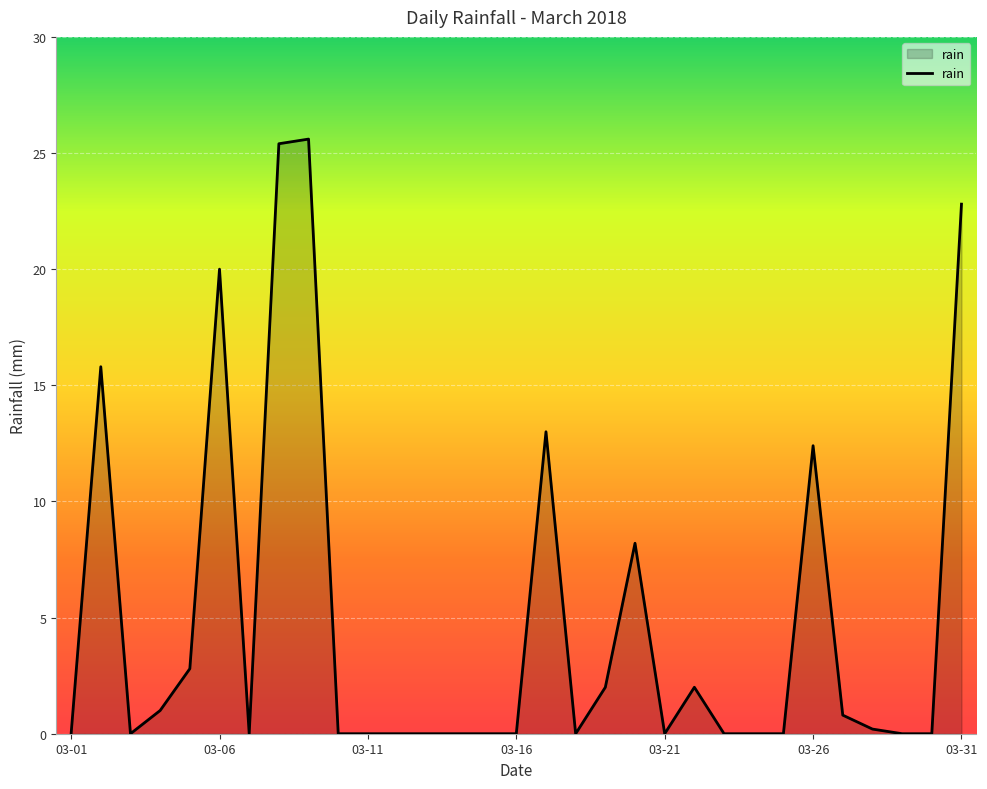

What is the greatest value displayed?

25.6